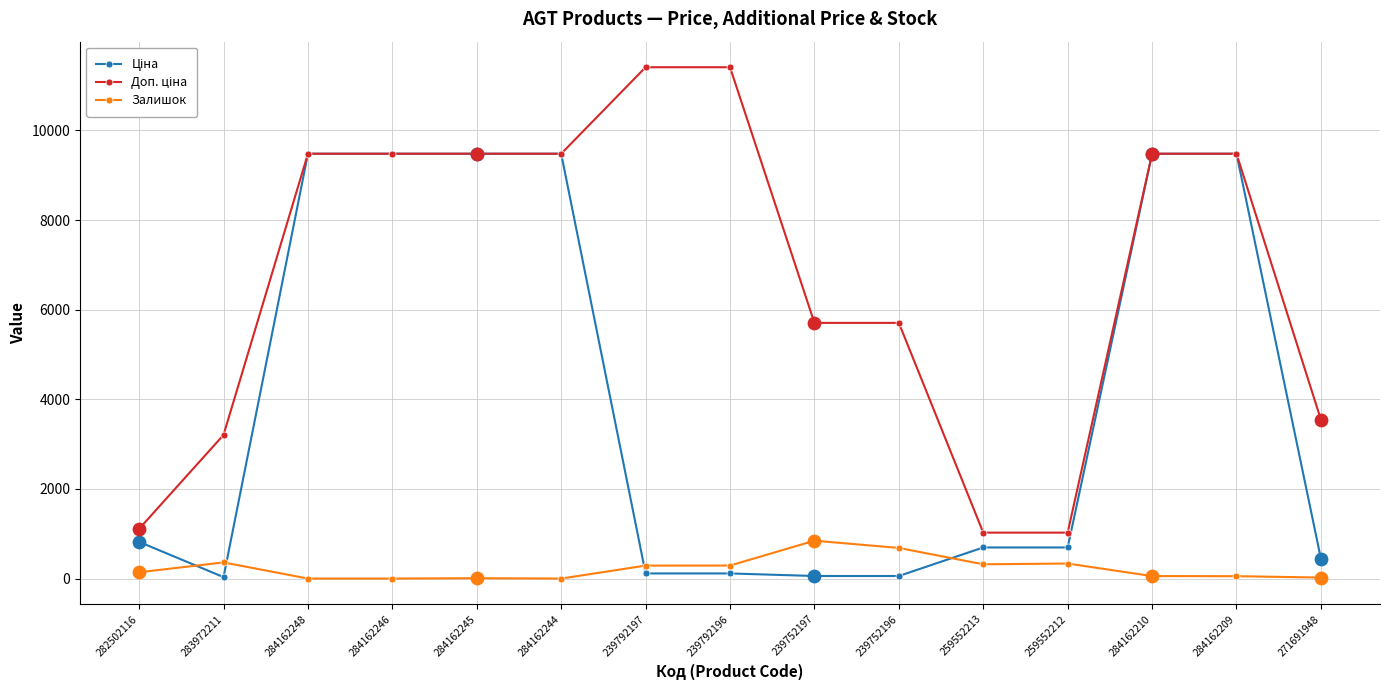

Is it true that Залишок equals 845.0 at 239752197?

True